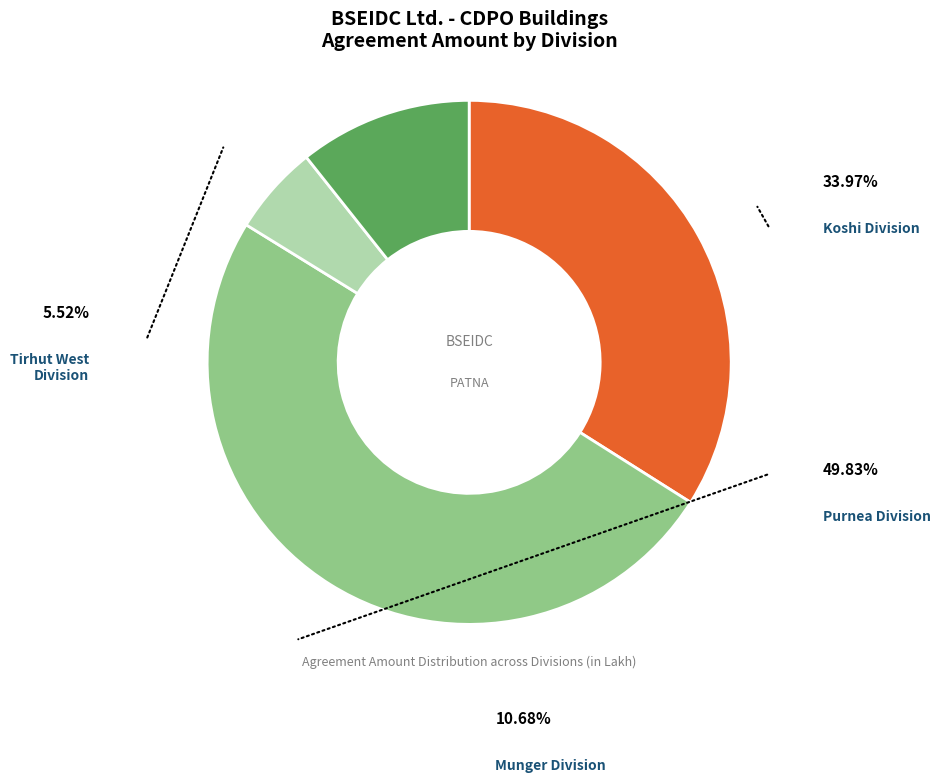

Is there a majority slice in this chart?

No